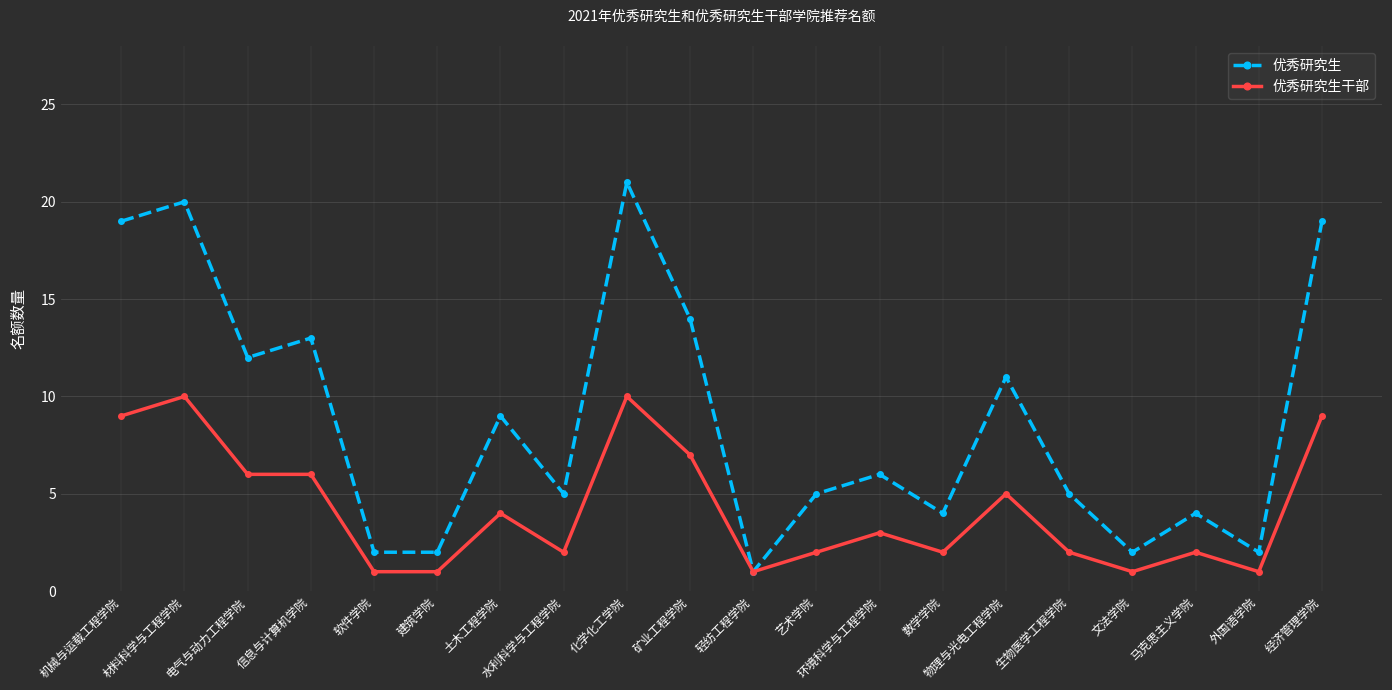

How many data points in 优秀研究生 are less than 6?

10